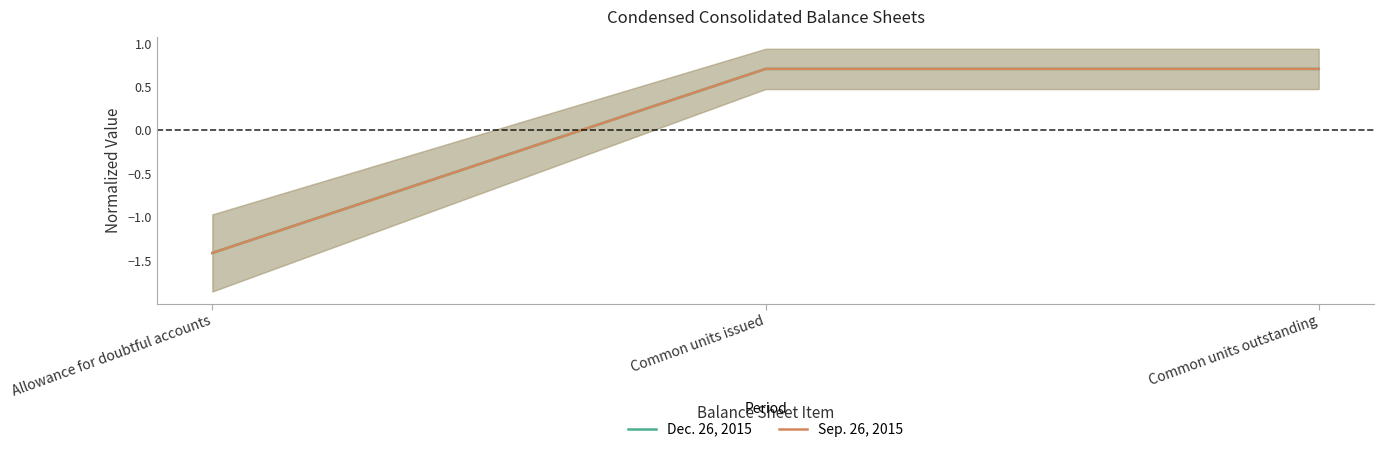

Which series has the largest range (max minus min)?

Dec. 26, 2015